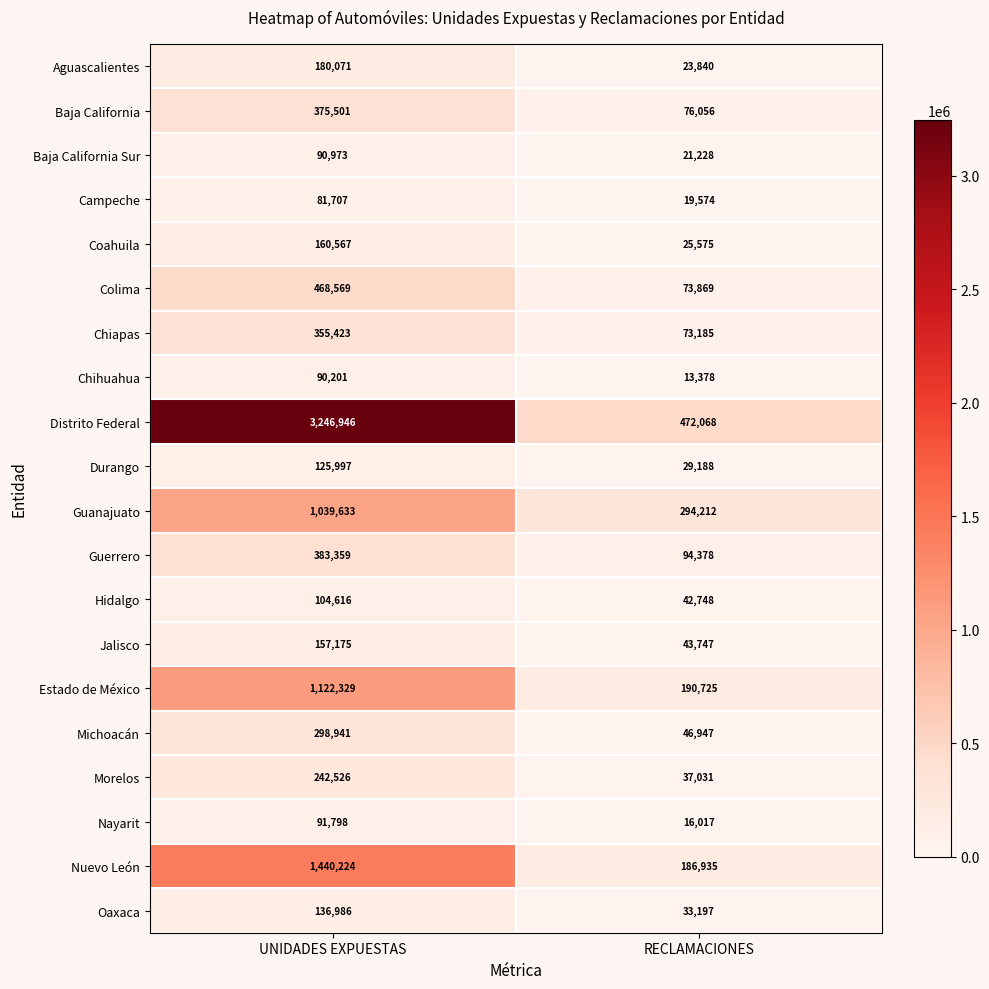

What is the lowest value of the Coahuila series?

25575